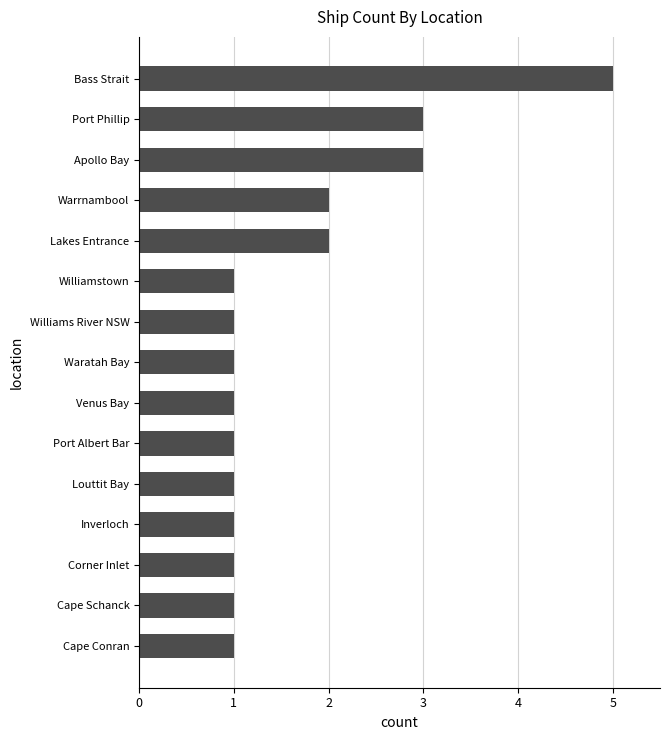

True or false: the data shows 3 at Port Phillip.

True